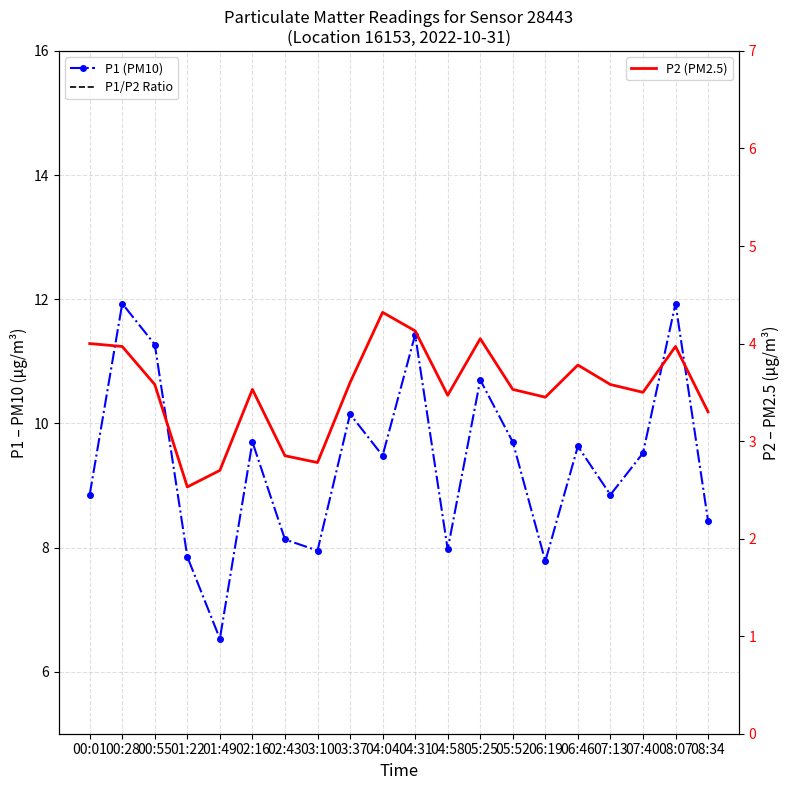

Where is the first local minimum for P1 (PM10)?

01:49